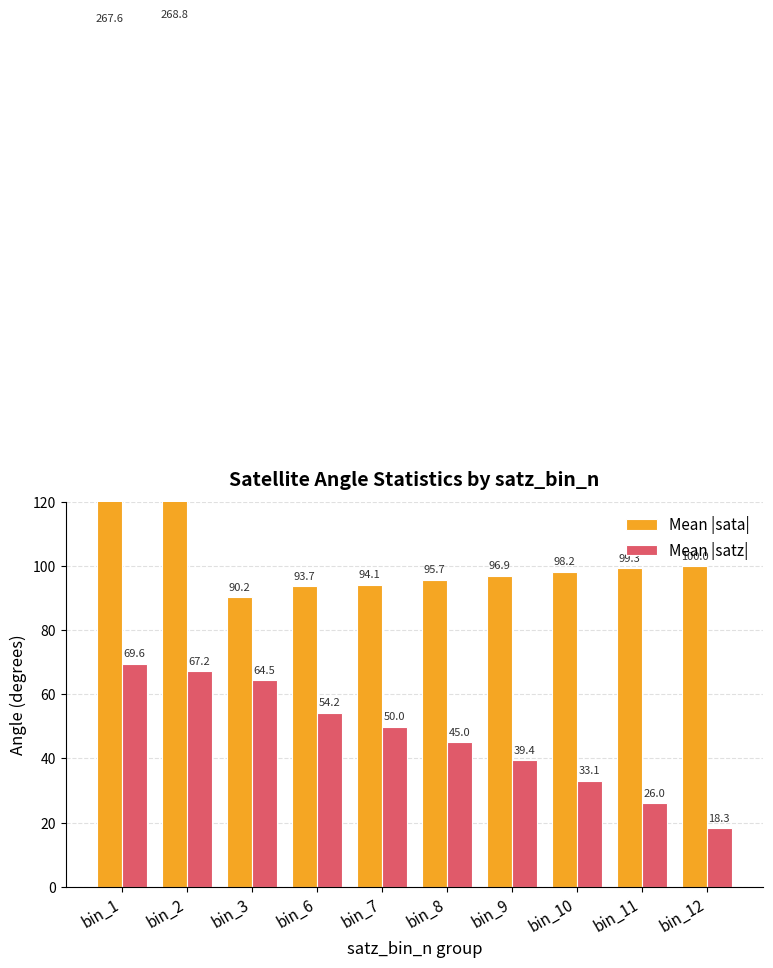

What is the value of the Mean |satz| bar at the 4th from the left?

54.2